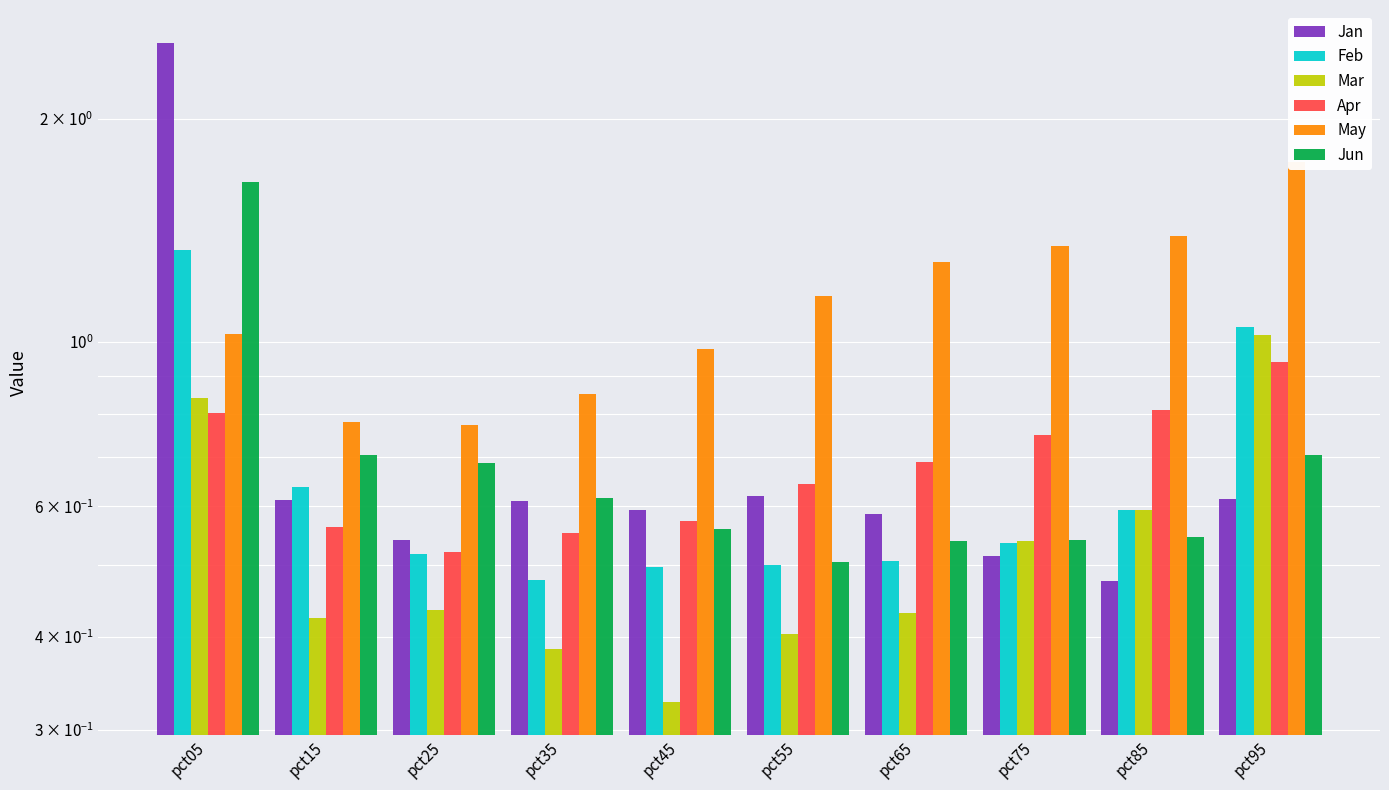

Is the value of Apr at pct55 greater than the value of Mar at pct35?

Yes